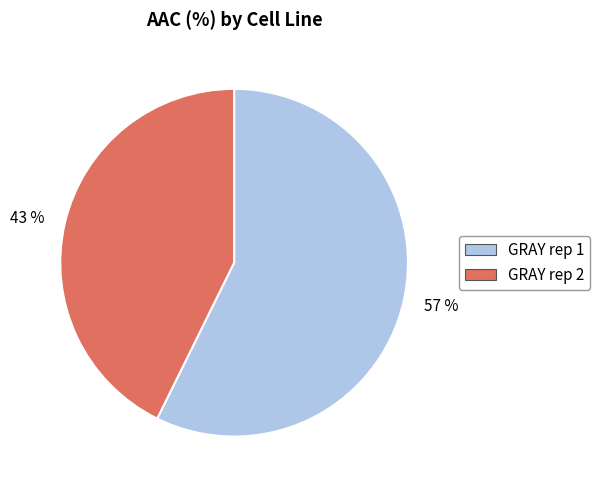

Is the sum of GRAY rep 1 and GRAY rep 2 greater than half?

Yes